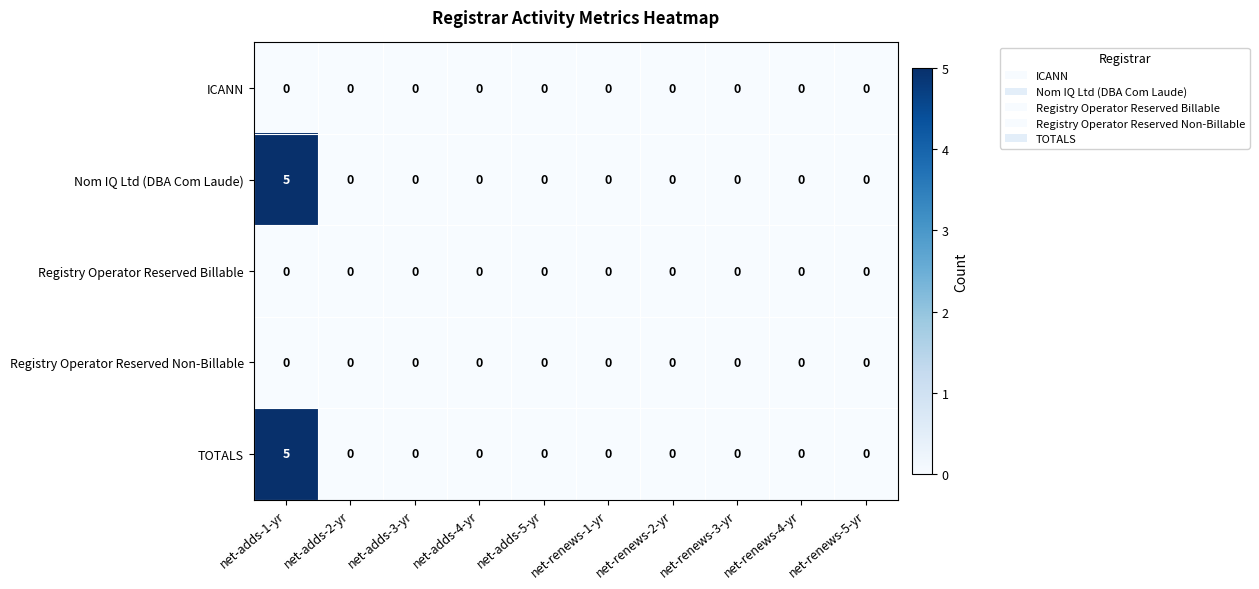

At how many categories does at least one series exceed 3?

1